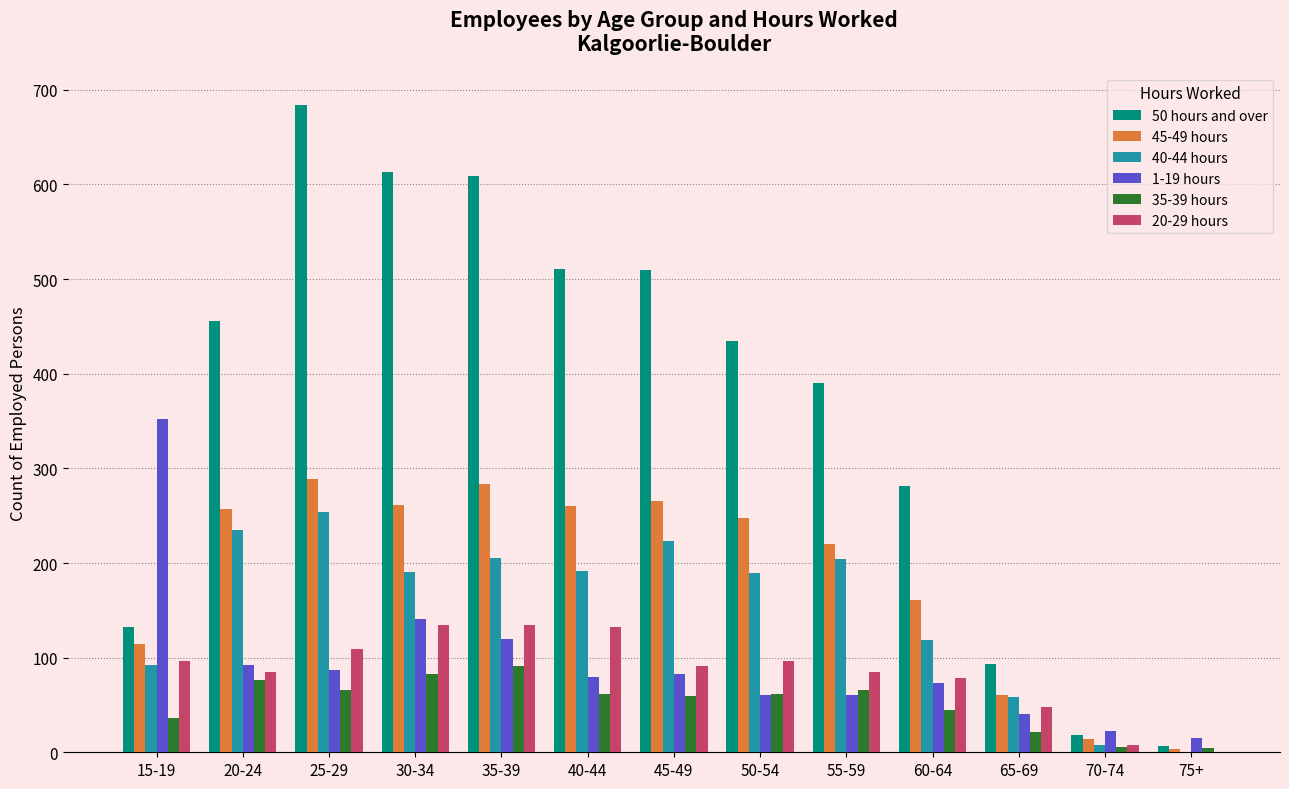

How many categories are shown in the chart?

13